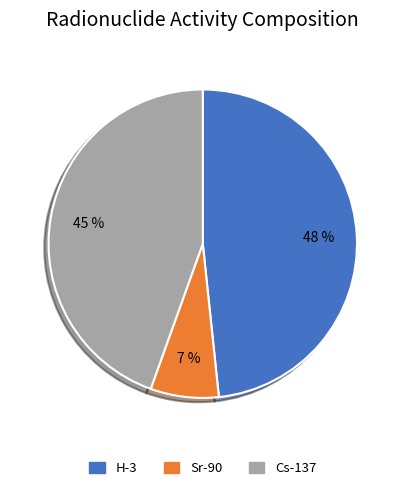

Do Cs-137 and H-3 together represent more than half of the pie?

Yes